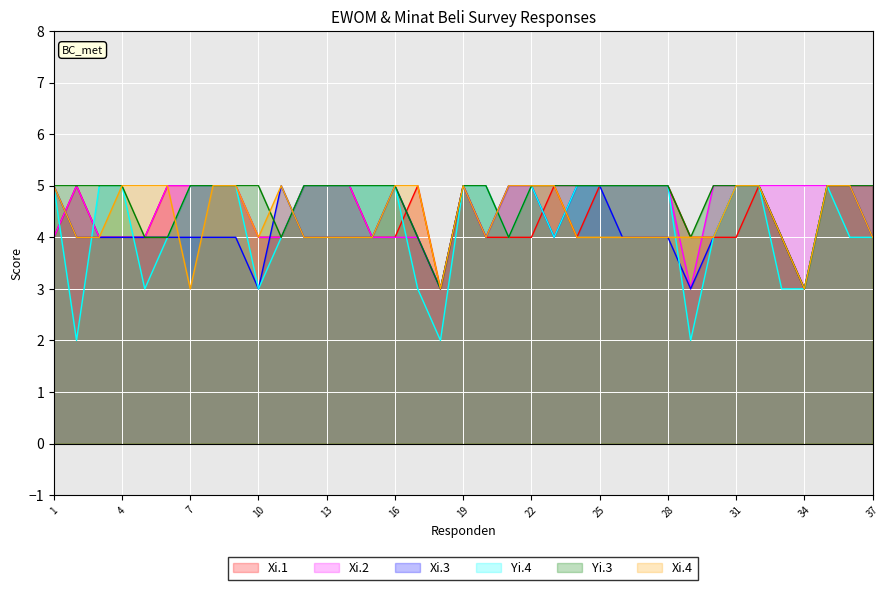

What is the average value of the Yi.3 series?

5